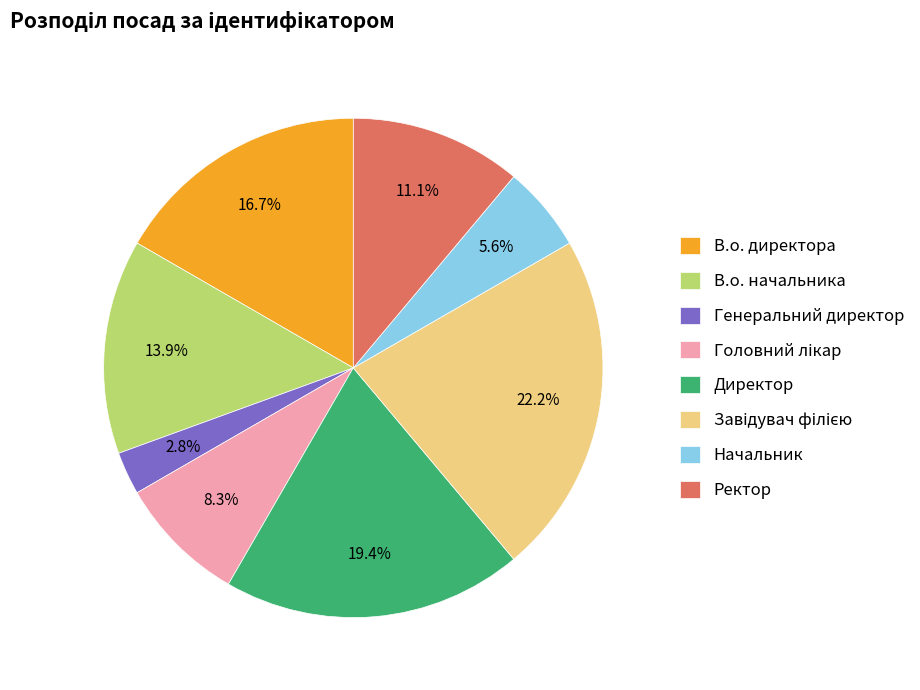

Is there any slice that represents more than half of the pie?

No